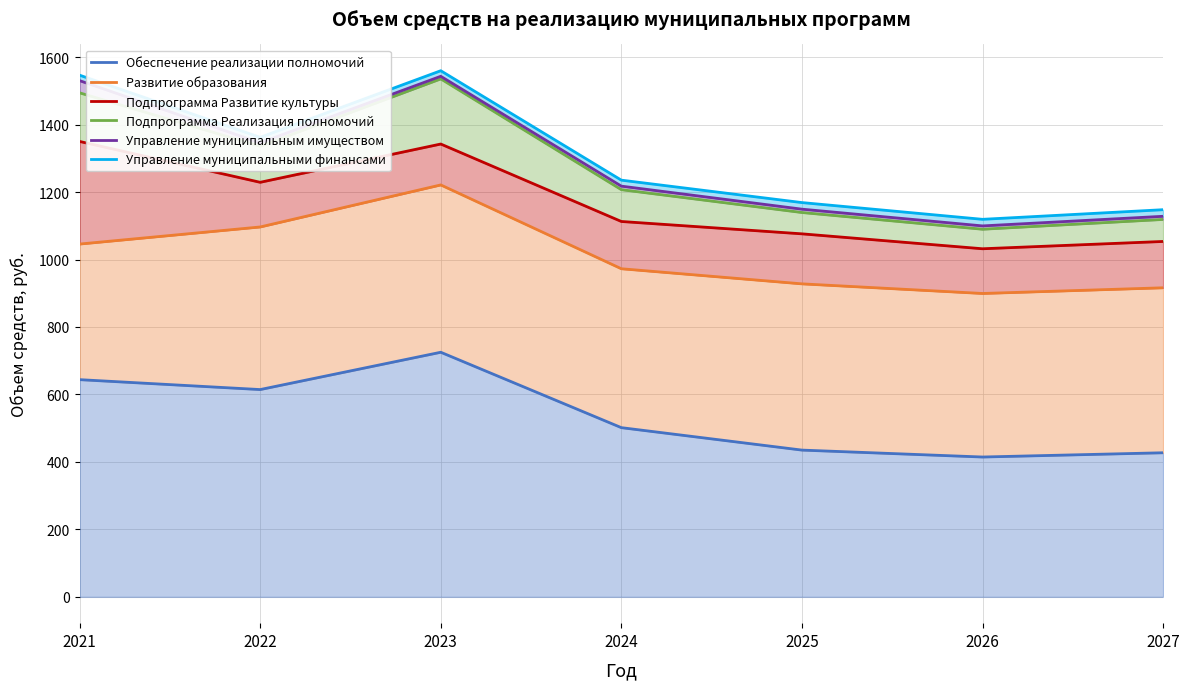

What are all the series names shown in the legend?

Обеспечение реализации полномочий, Развитие образования, Подпрограмма Развитие культуры, Подпрограмма Реализация полномочий, Управление муниципальным имуществом, Управление муниципальными финансами